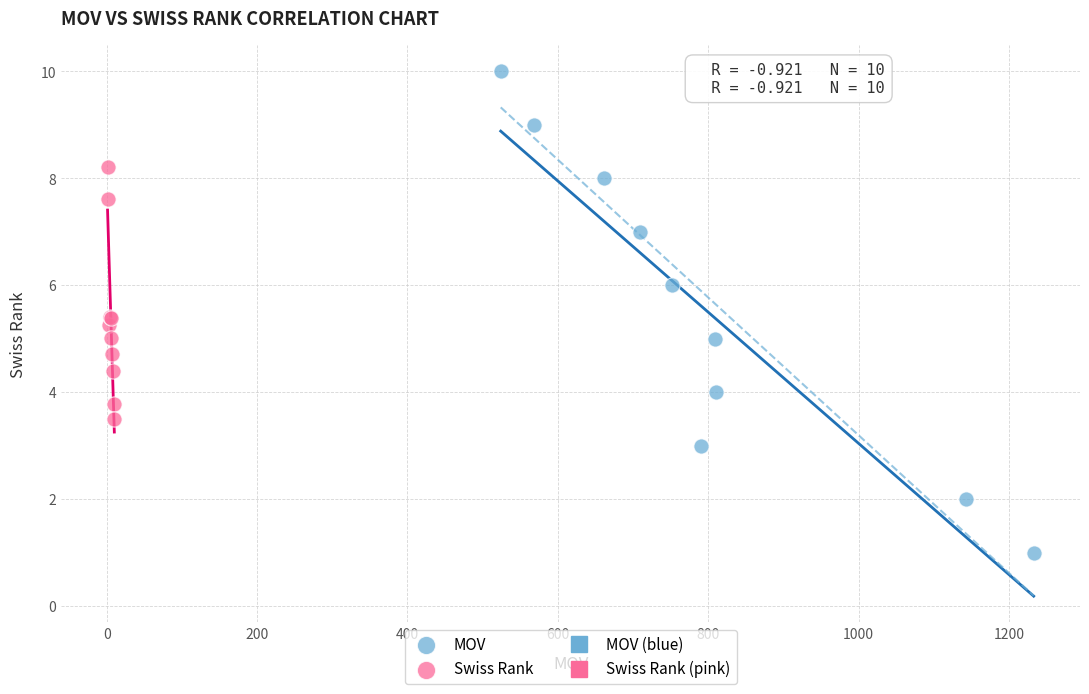

Which series contains the lowest Y value?

MOV